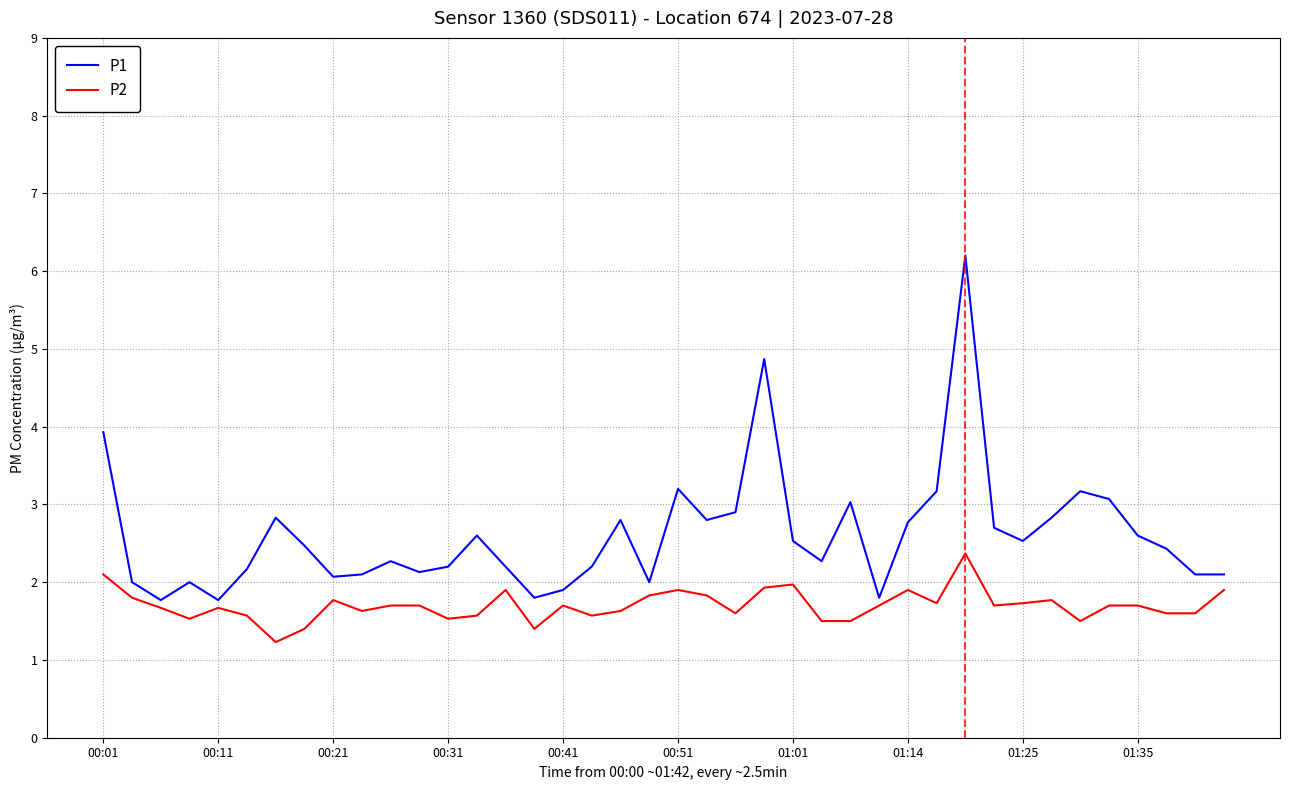

What are all the series names shown in the legend?

P1, P2